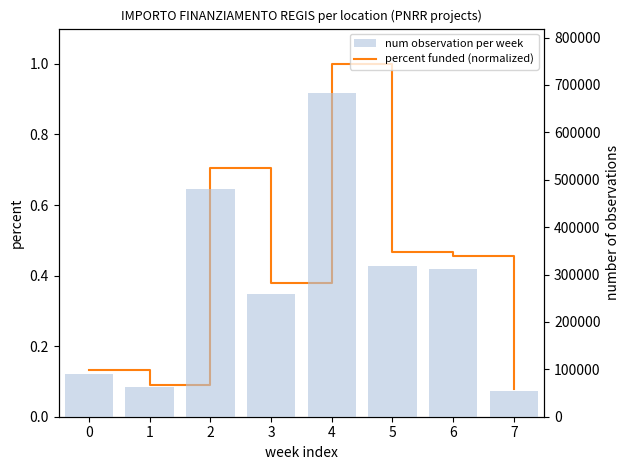

Is the value of num observation per week at 7 greater than the value of percent funded (normalized) at 6?

Yes